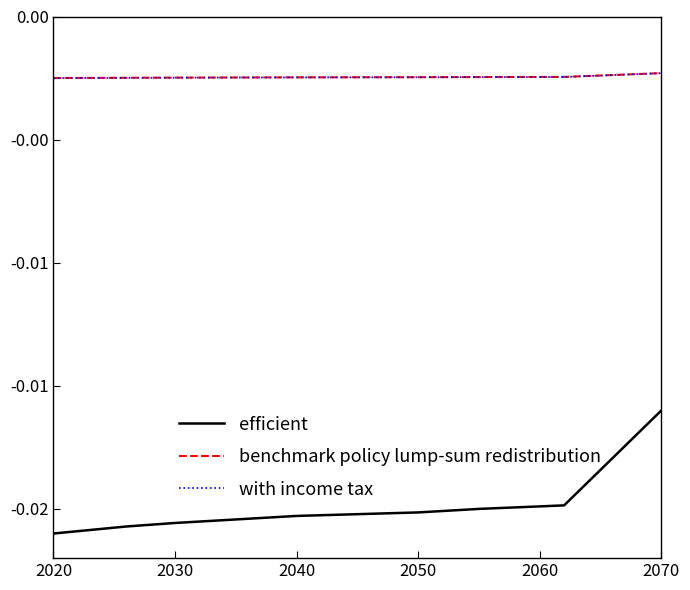

What are all the series names shown in the legend?

efficient, benchmark policy lump-sum redistribution, with income tax